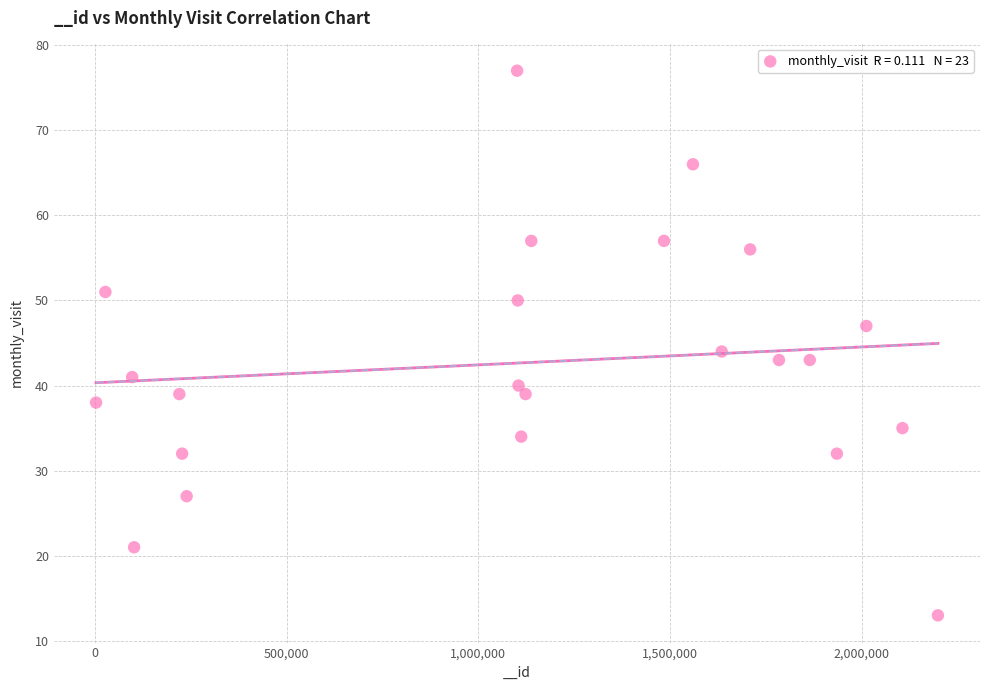

What Y value in the scatter plot is closest to 45?

44